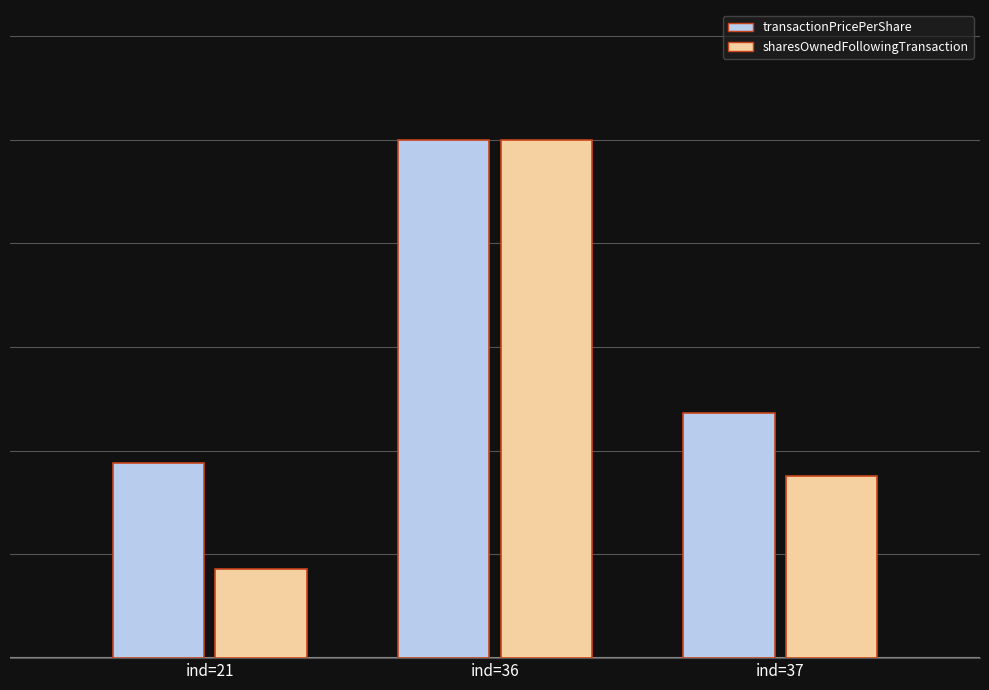

What are all the series names shown in the legend?

transactionPricePerShare, sharesOwnedFollowingTransaction